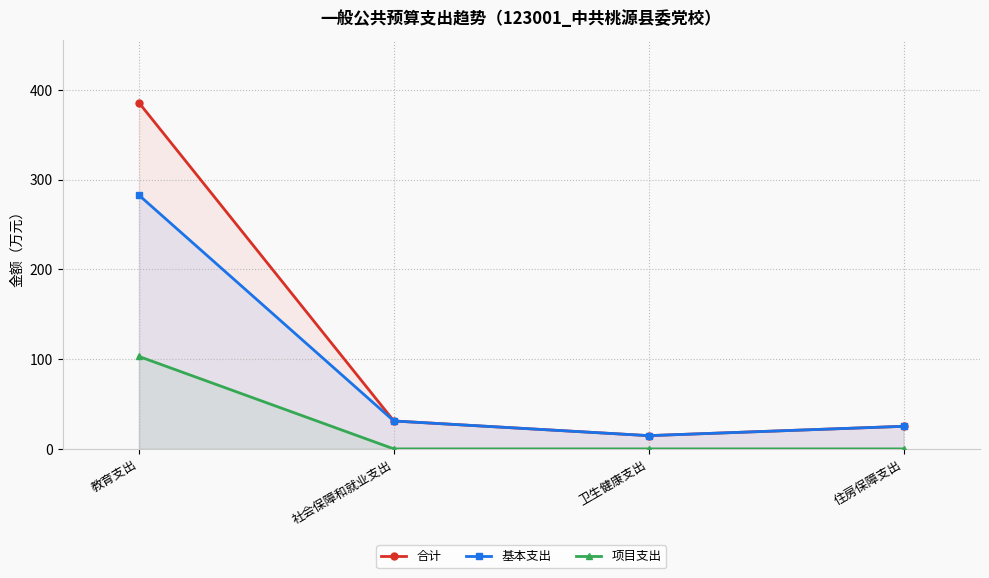

Where is 项目支出 nearest to the value 51?

社会保障和就业支出